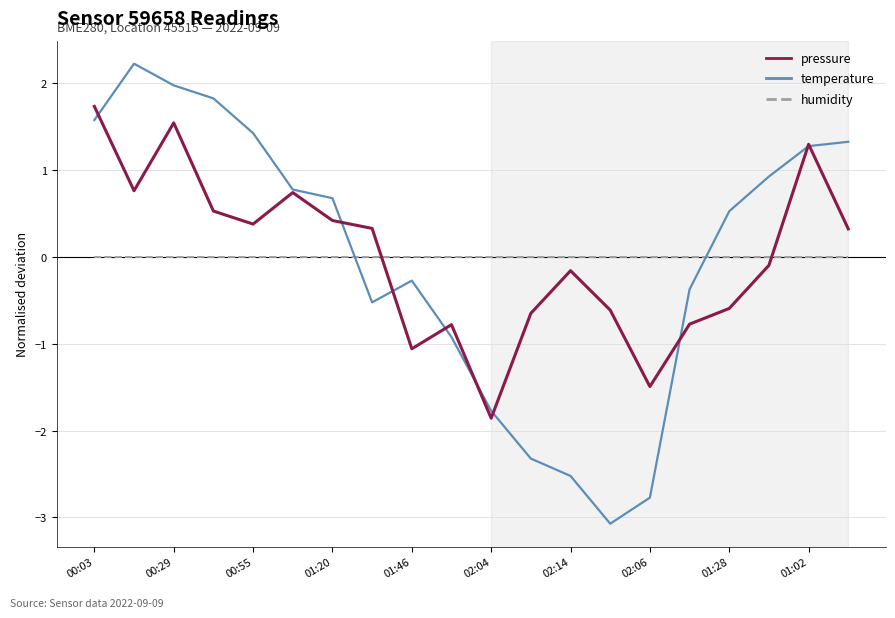

Which series has the widest spread of values?

temperature